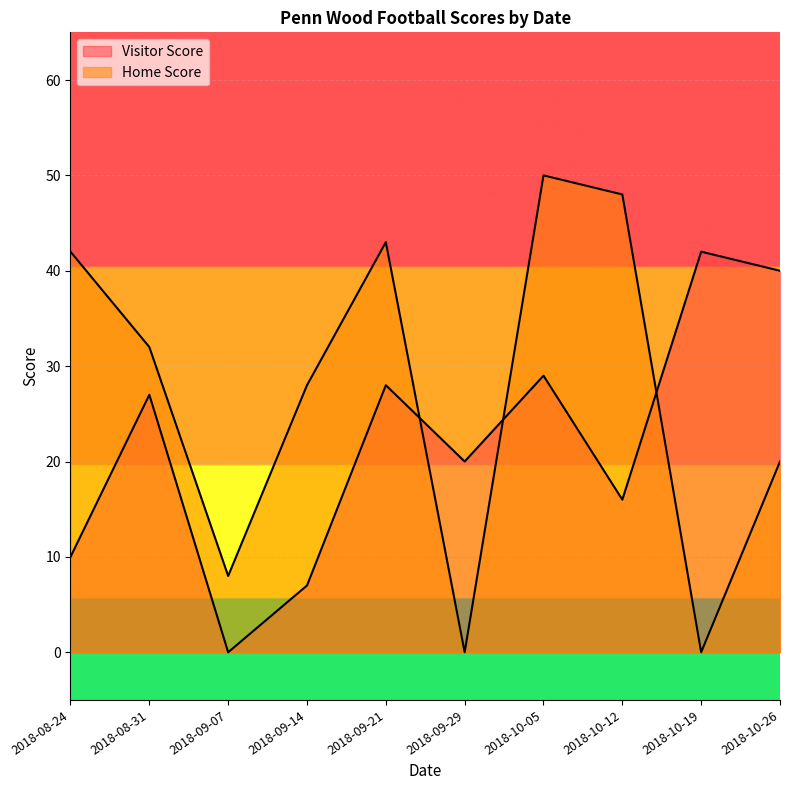

Does the chart display data point markers on the line(s)?

No